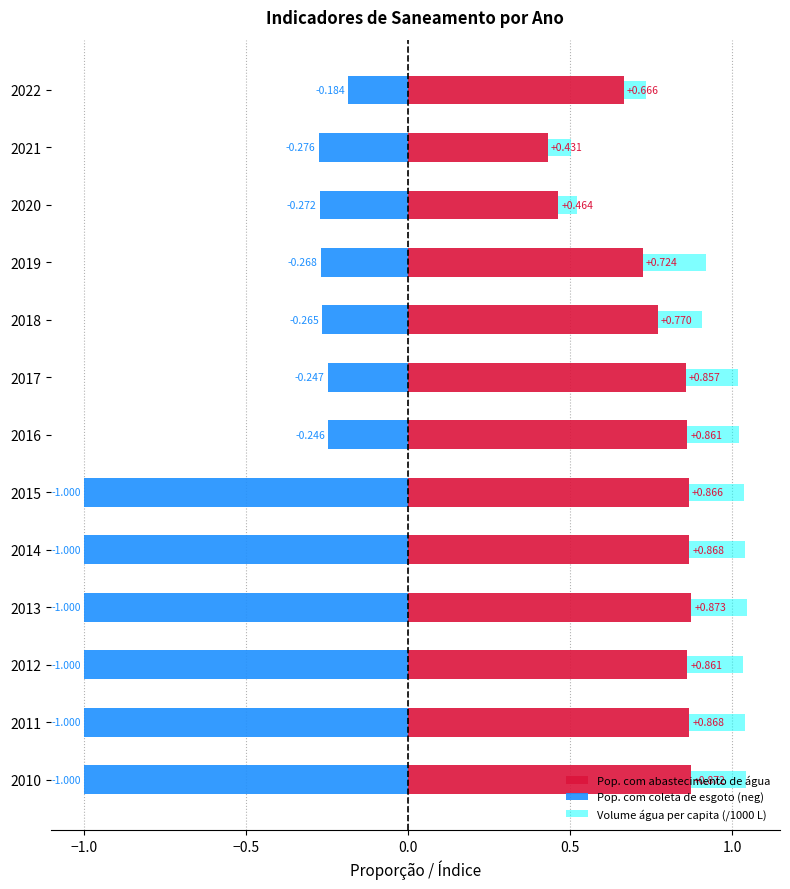

Rank the series by their average value, from highest to lowest.

Pop. com abastecimento de água, Volume água per capita (/1000 L), Pop. com coleta de esgoto (neg)